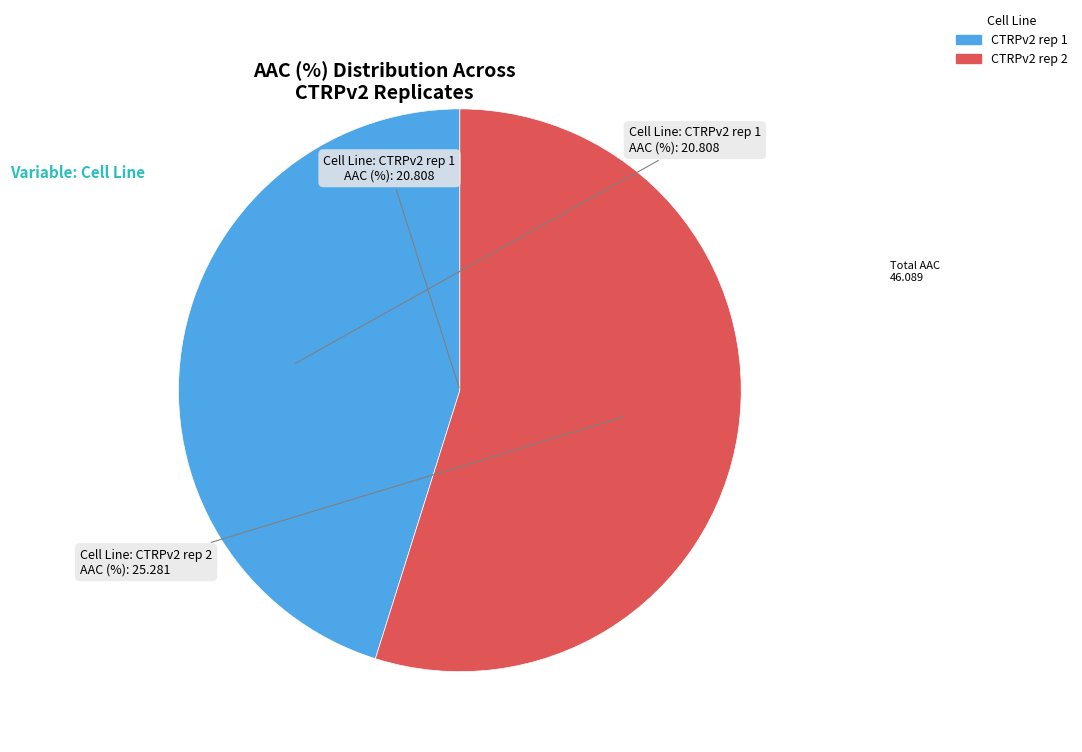

How many segments does this pie chart have?

2